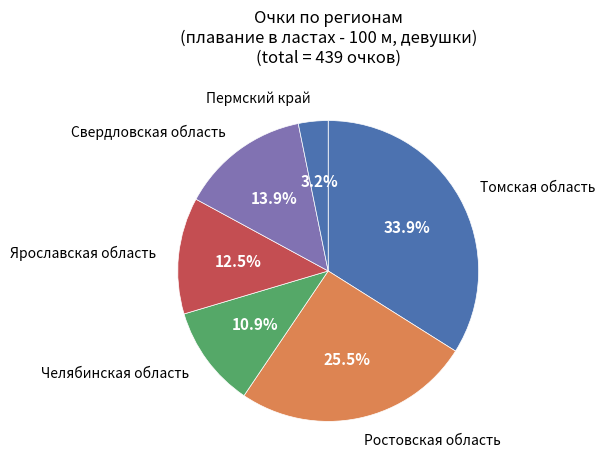

How many segments does this pie chart have?

6